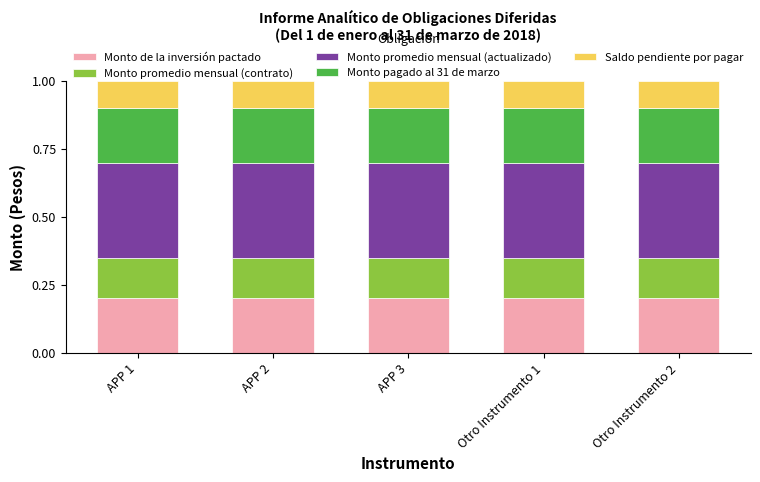

What is the total value across all series at APP 2?

1.0